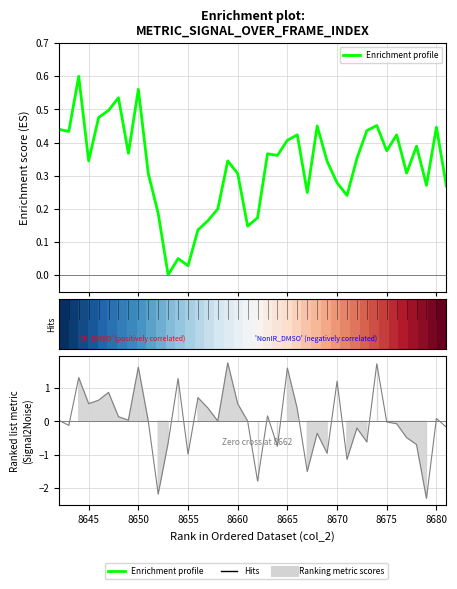

Where is the first local minimum for Enrichment profile?

8645